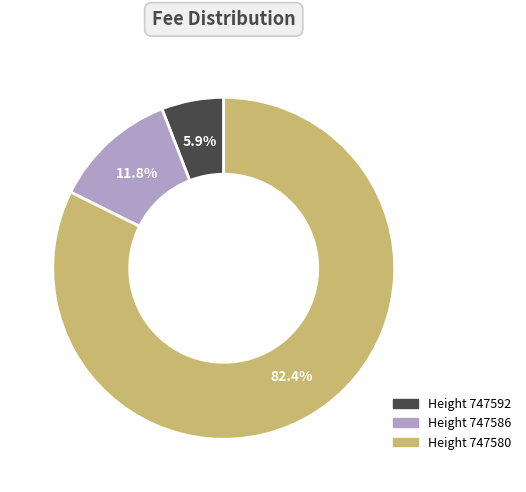

Is there any slice that represents more than half of the pie?

Yes